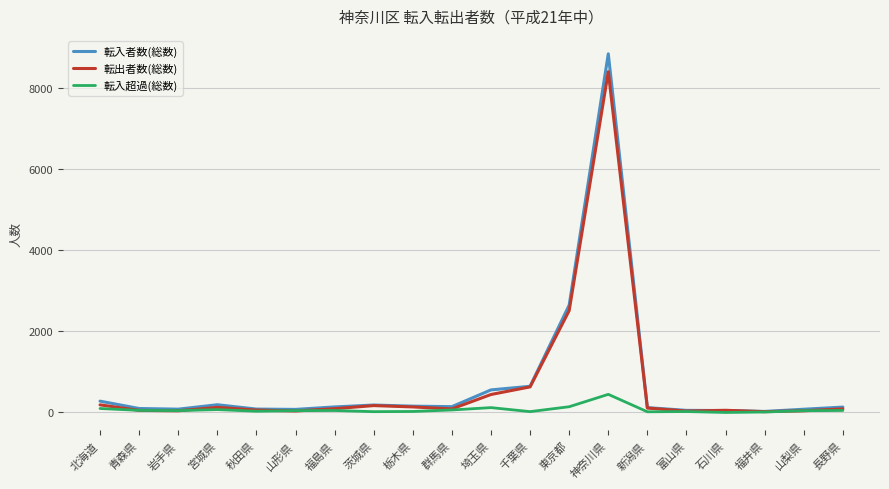

Count the number of categories in the chart.

20